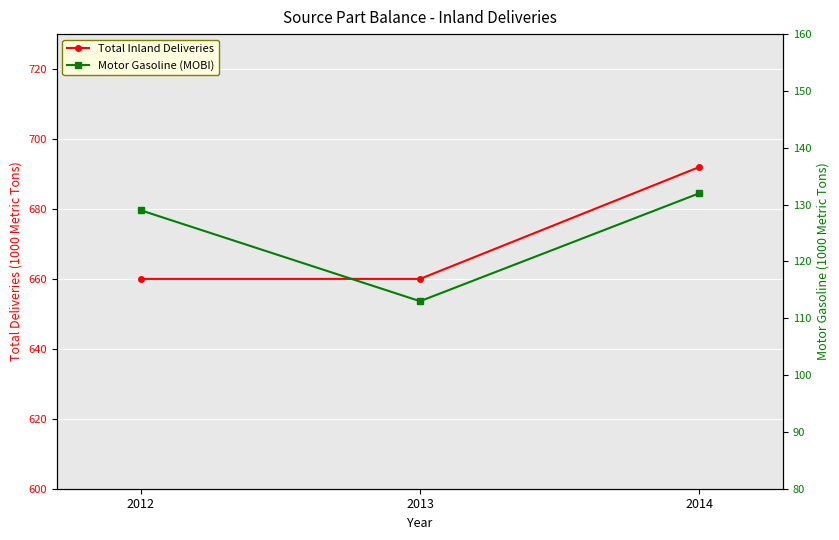

List the series in order of their peak value, lowest first.

Motor Gasoline (MOBI), Total Inland Deliveries